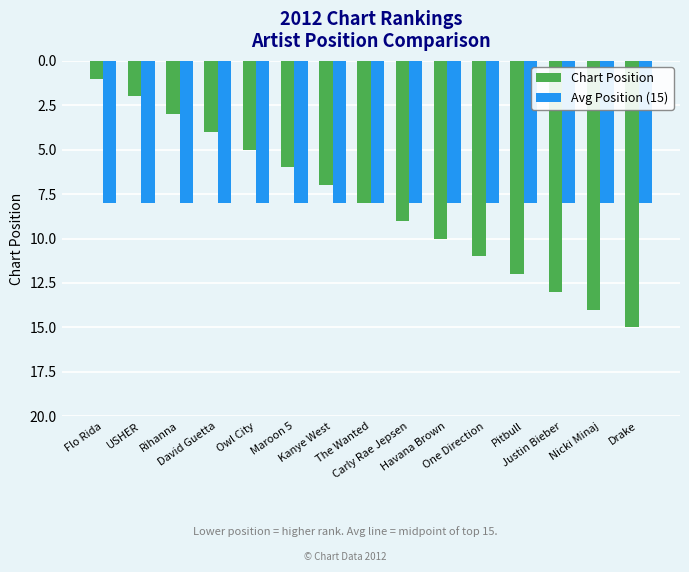

What is the label of the 1st bar from the left?

Flo Rida